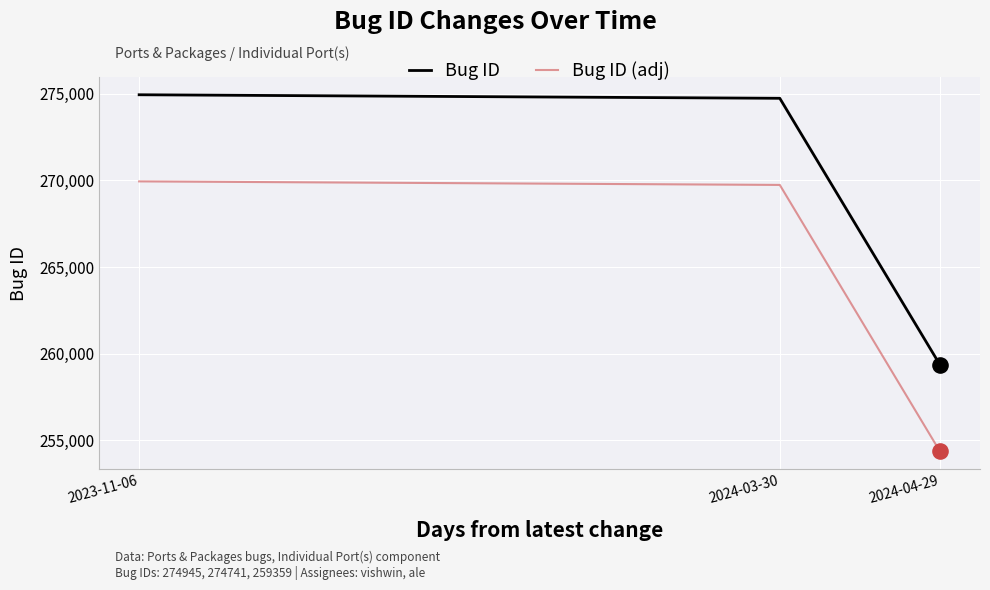

What is the total value across all series at 2023-11-06?

544890